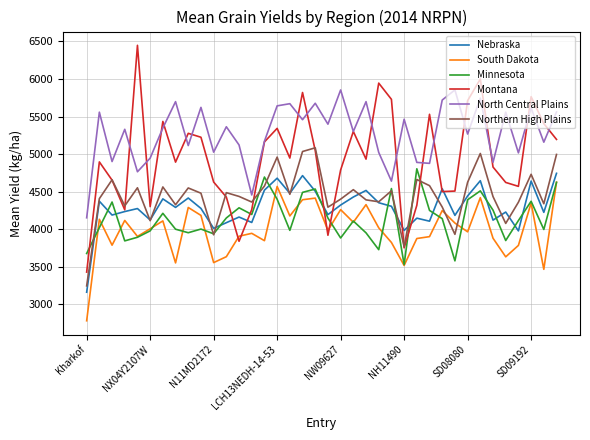

Which series has the largest total across all categories?

North Central Plains